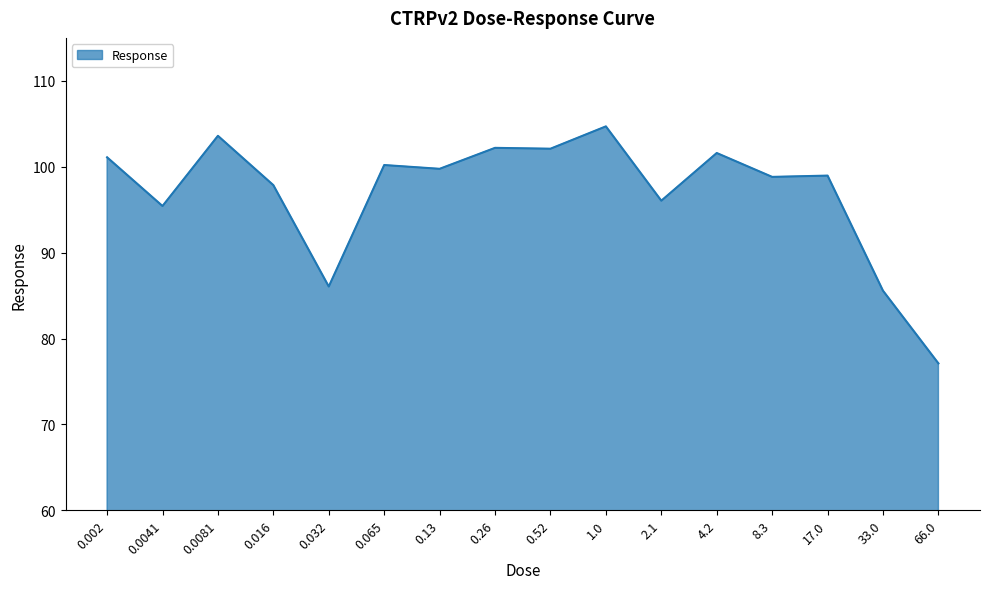

Where does the data first go above 99?

0.002